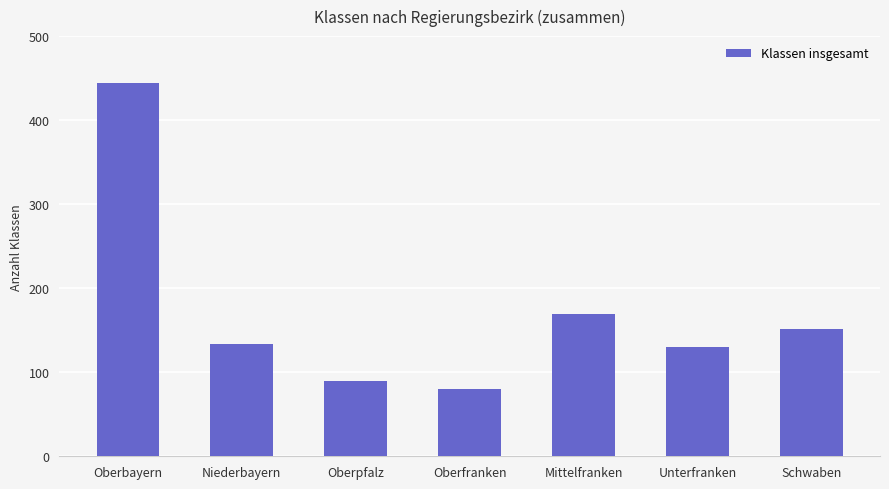

List the labels in order of value, largest first.

Oberbayern, Mittelfranken, Schwaben, Niederbayern, Unterfranken, Oberpfalz, Oberfranken